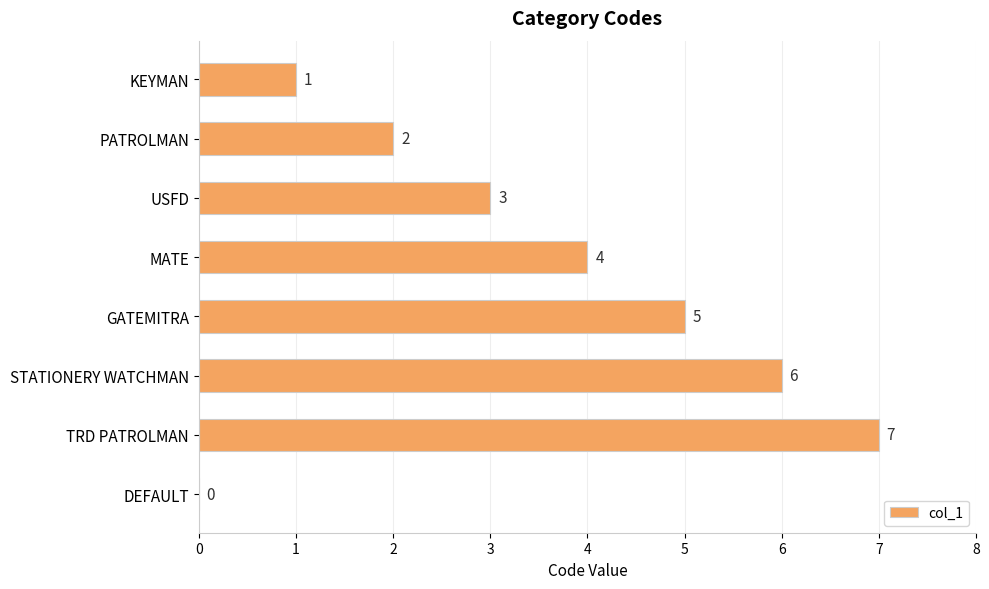

At which label is the value closest to 3?

USFD